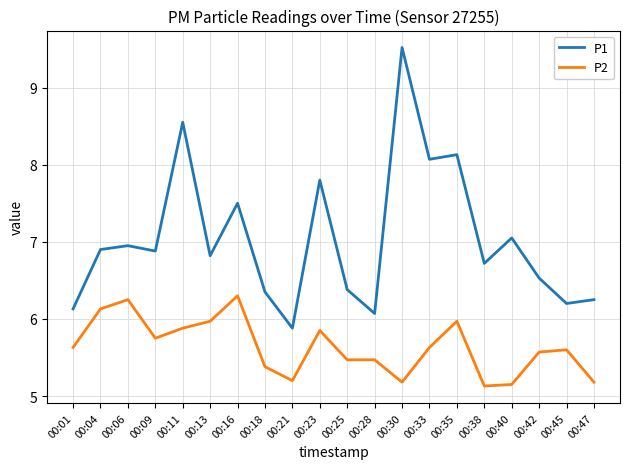

Which series has the largest range (max minus min)?

P1